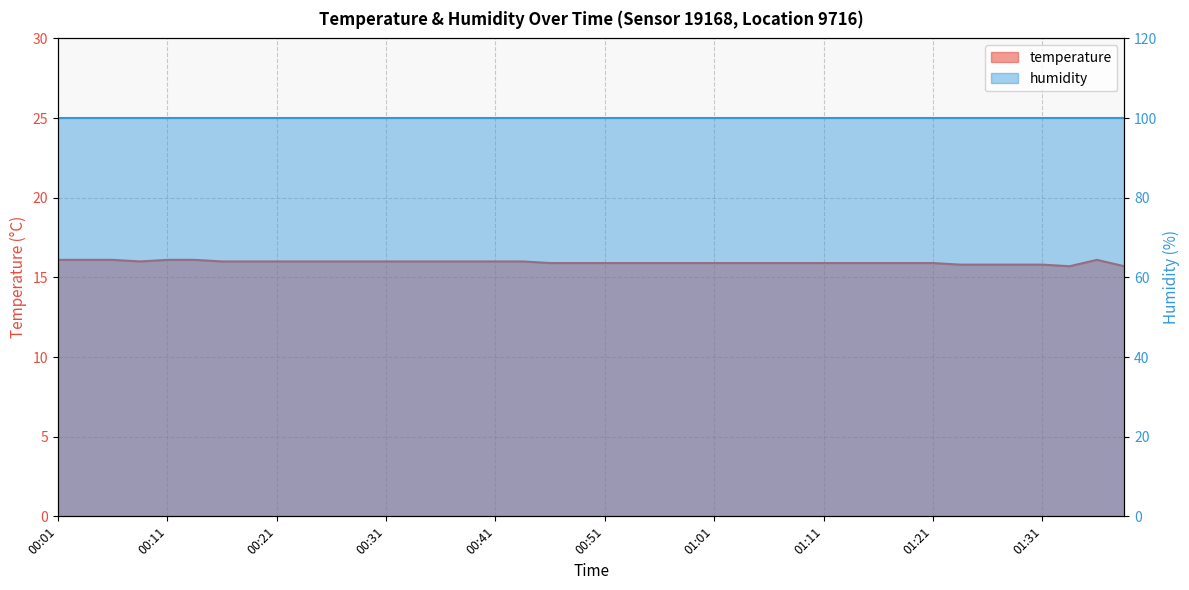

The chart shows a value of 9.4 at 00:16. True or false?

False